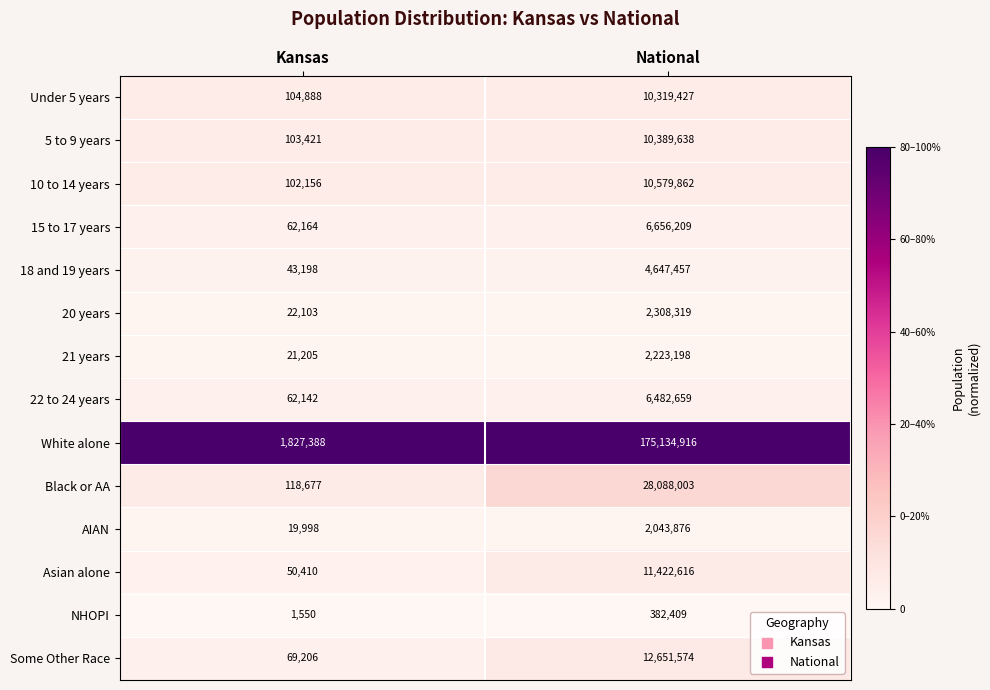

The Under 5 years series shows 15182045 at National. True or false?

False